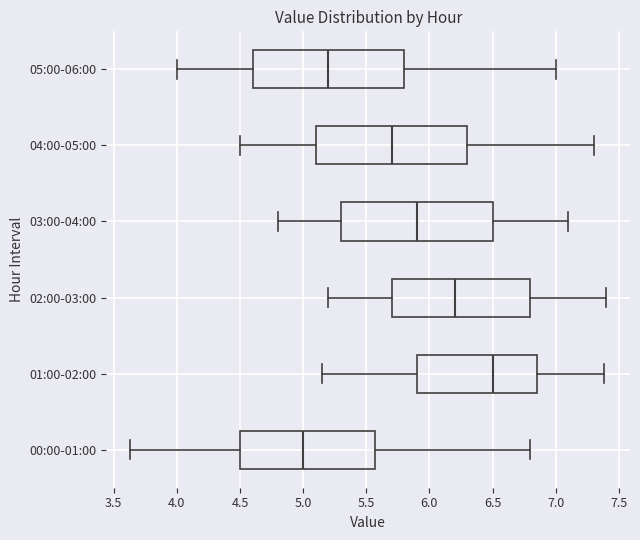

Reading bottom to top, read every box against the x-axis: the position of its median line, the range the box covers, and the ends of its whiskers. The values are not printed on the chart, so give them approximately, as read against the axis.

00:00-01:00: median 5.00, box 4.50 to 5.55, whiskers 3.65 to 6.80
01:00-02:00: median 6.50, box 5.90 to 6.85, whiskers 5.15 to 7.40
02:00-03:00: median 6.20, box 5.70 to 6.80, whiskers 5.20 to 7.40
03:00-04:00: median 5.90, box 5.30 to 6.50, whiskers 4.80 to 7.10
04:00-05:00: median 5.70, box 5.10 to 6.30, whiskers 4.50 to 7.30
05:00-06:00: median 5.20, box 4.60 to 5.80, whiskers 4.00 to 7.00